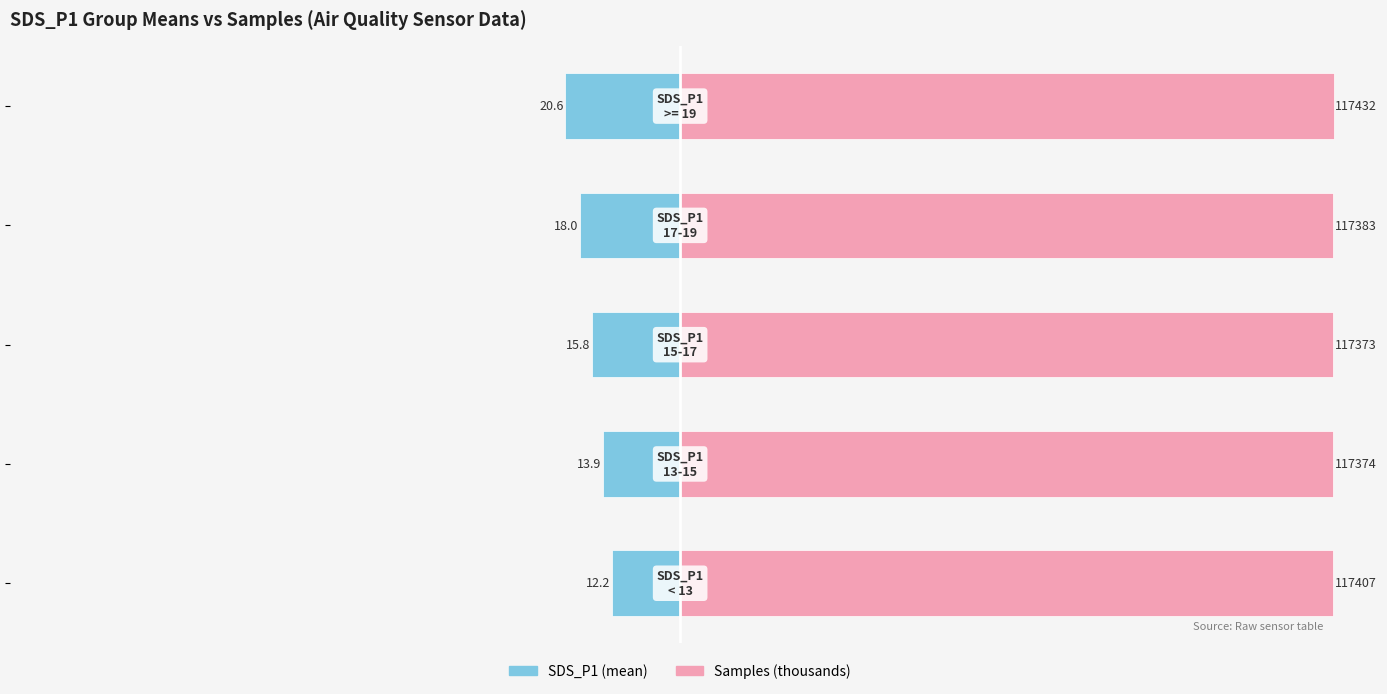

How many bars are there in total?

10